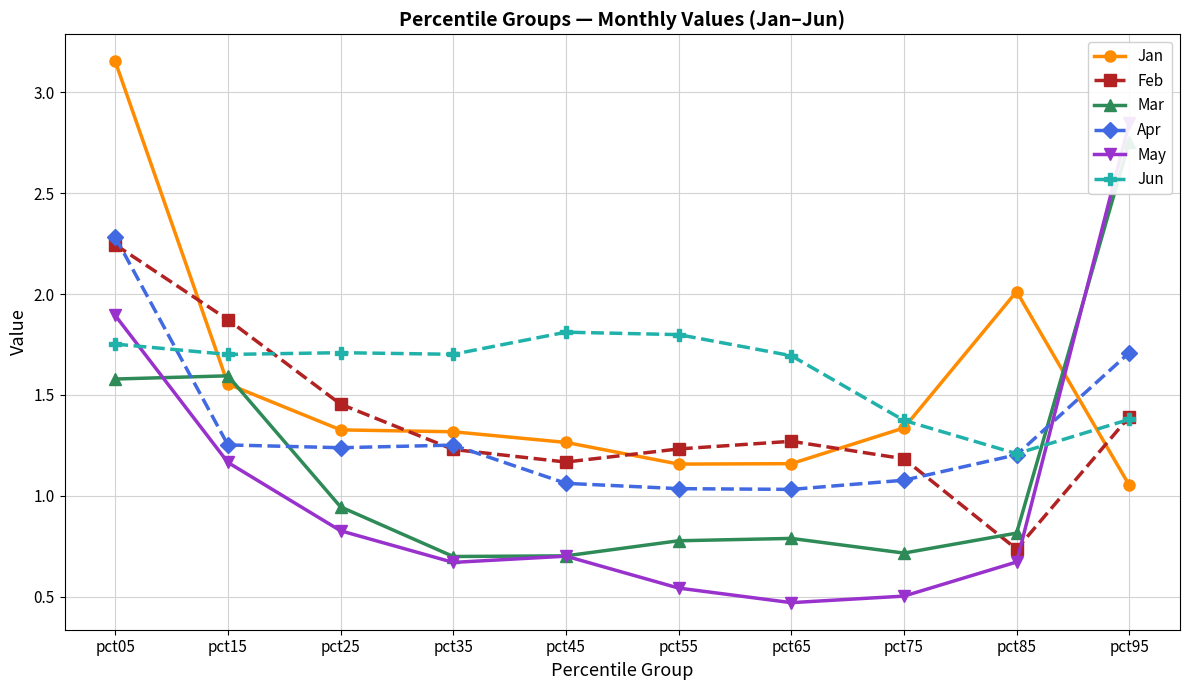

Reading right to left, extract all data points from this chart.

Jan: pct95=1.1	pct85=2.0	pct75=1.3	pct65=1.2	pct55=1.2	pct45=1.3	pct35=1.3	pct25=1.3	pct15=1.6	pct05=3.2
Feb: pct95=1.4	pct85=0.7	pct75=1.2	pct65=1.3	pct55=1.2	pct45=1.2	pct35=1.2	pct25=1.5	pct15=1.9	pct05=2.2
Mar: pct95=2.8	pct85=0.8	pct75=0.7	pct65=0.8	pct55=0.8	pct45=0.7	pct35=0.7	pct25=0.9	pct15=1.6	pct05=1.6
Apr: pct95=1.7	pct85=1.2	pct75=1.1	pct65=1.0	pct55=1.0	pct45=1.1	pct35=1.3	pct25=1.2	pct15=1.3	pct05=2.3
May: pct95=2.9	pct85=0.7	pct75=0.5	pct65=0.5	pct55=0.5	pct45=0.7	pct35=0.7	pct25=0.8	pct15=1.2	pct05=1.9
Jun: pct95=1.4	pct85=1.2	pct75=1.4	pct65=1.7	pct55=1.8	pct45=1.8	pct35=1.7	pct25=1.7	pct15=1.7	pct05=1.8